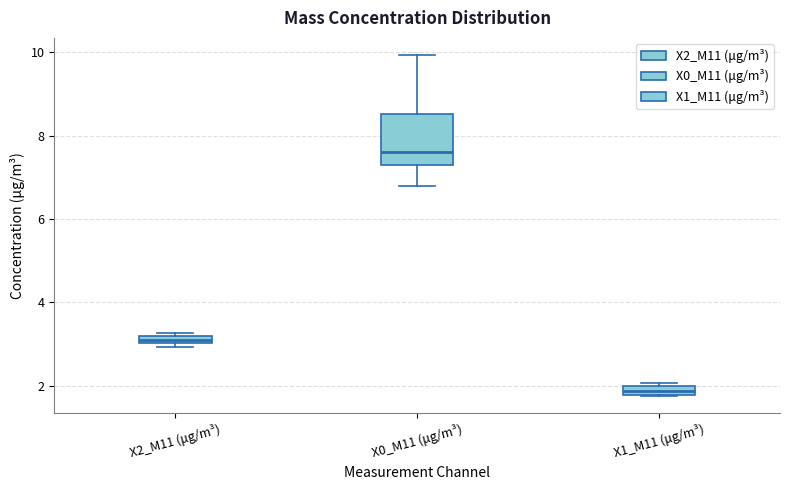

Where does the median line of the box for X0_M11 (μg/m³) sit on the y-axis? The values are not printed on the chart, so give them approximately, as read against the axis.

7.6